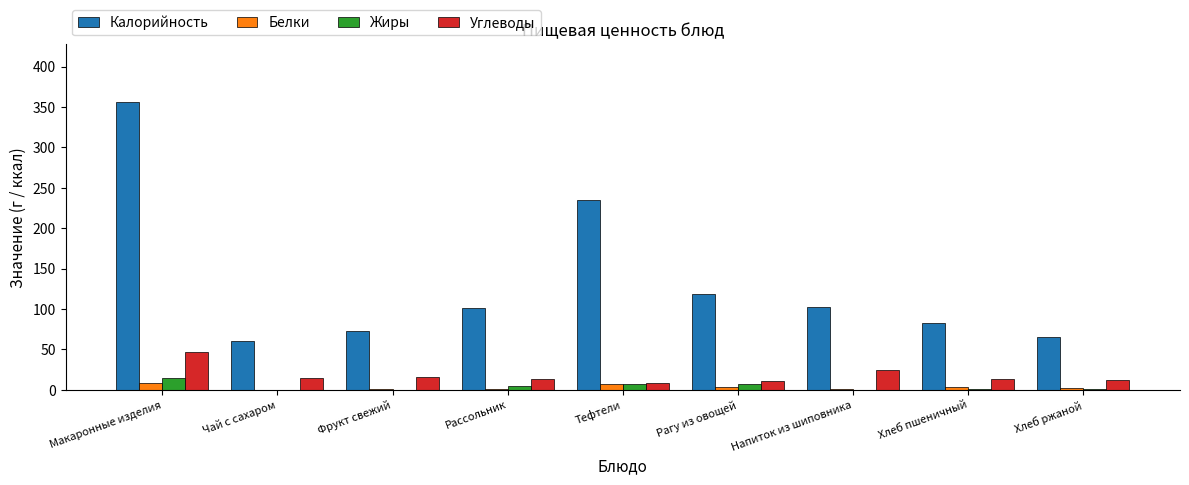

At which category is the sum across all series the highest?

Макаронные изделия